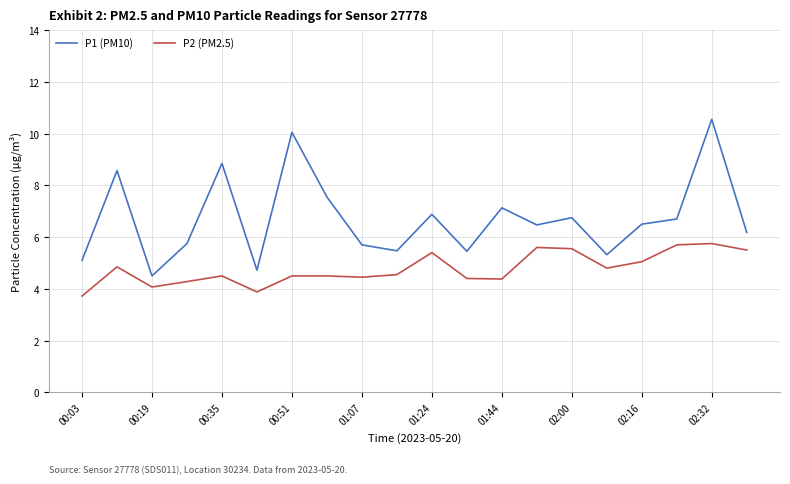

True or false: P2 (PM2.5) and P1 (PM10) intersect in this chart.

False